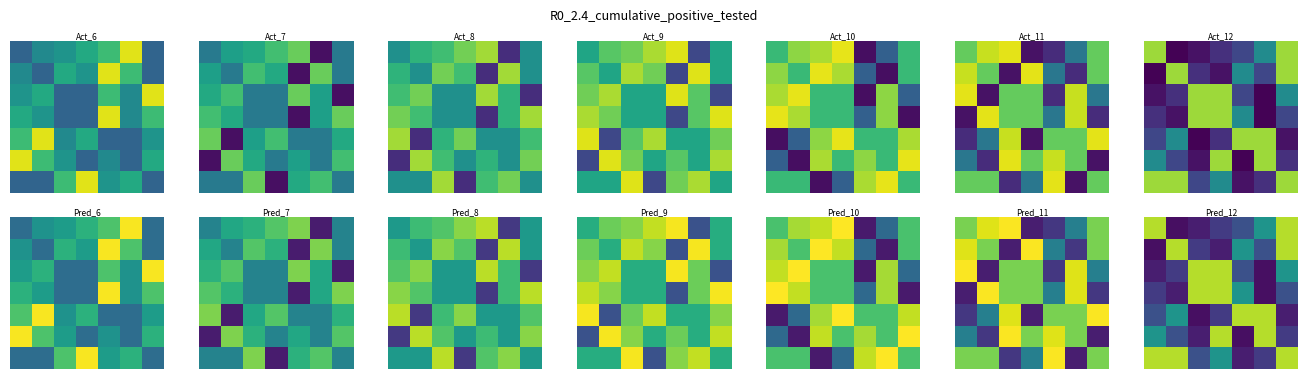

What is the spread (max minus min) of values at 2?

4806